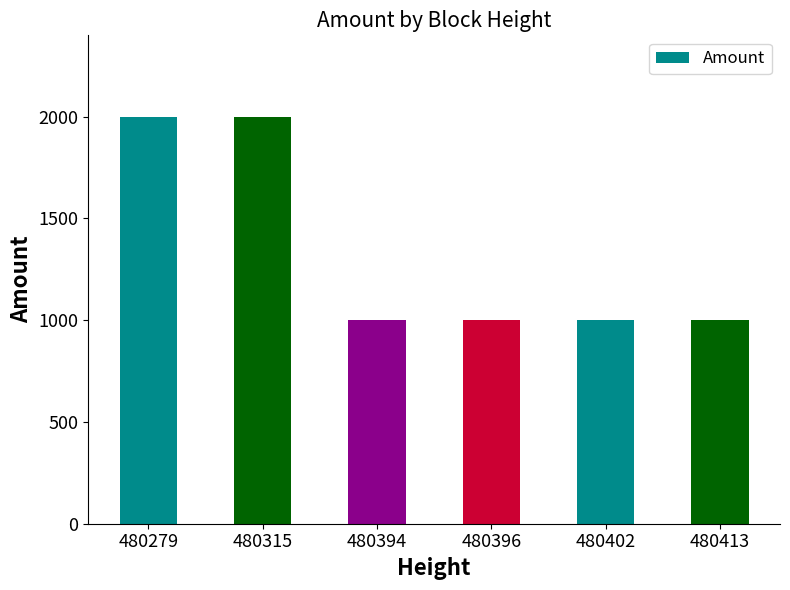

What is the value of the 2nd bar from the left?

1999